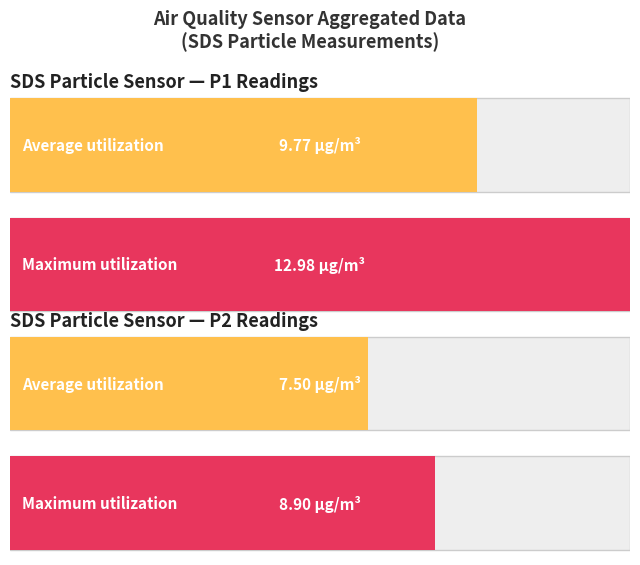

How many bars are there in each group?

2